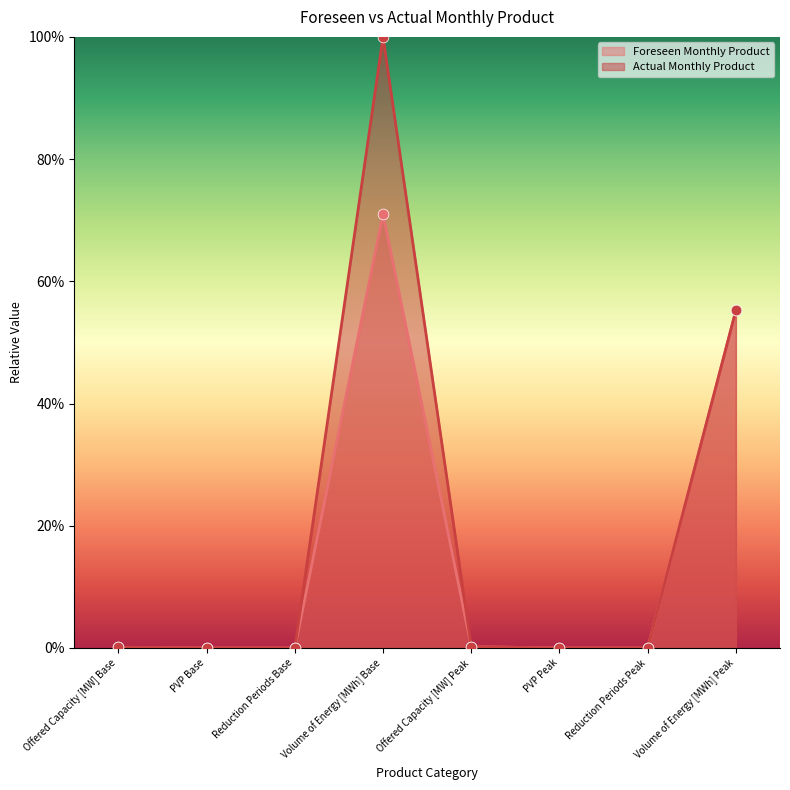

Which series contains the lowest Y value?

Foreseen Monthly Product